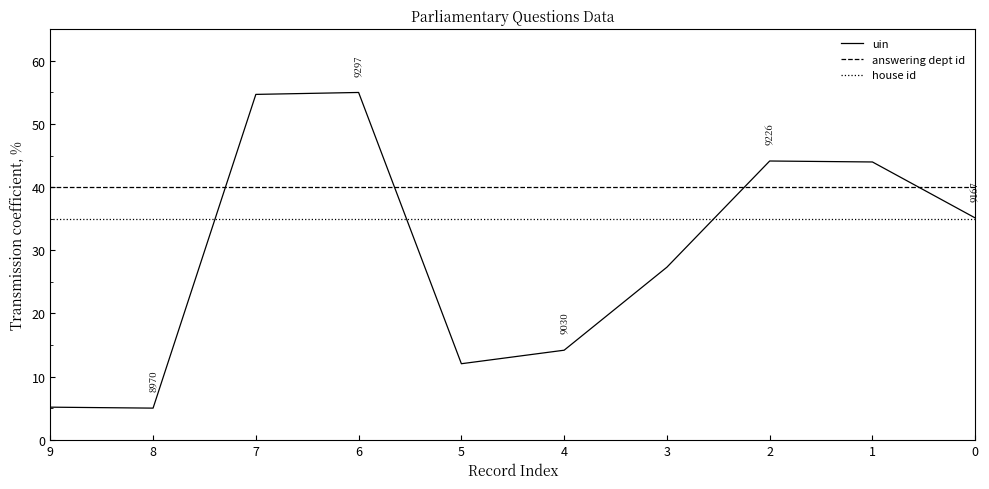

At which label does uin reach its peak?

6